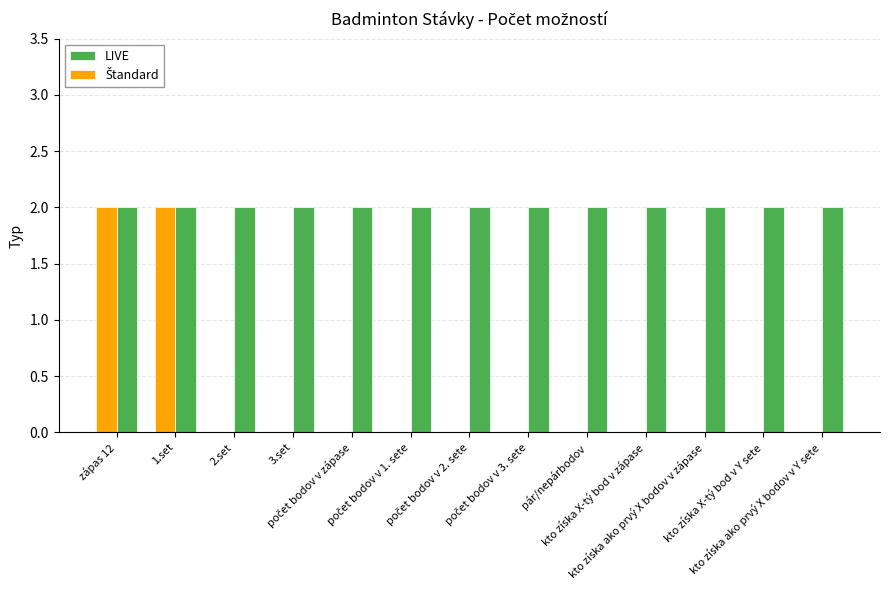

Which series has the largest total across all categories?

LIVE